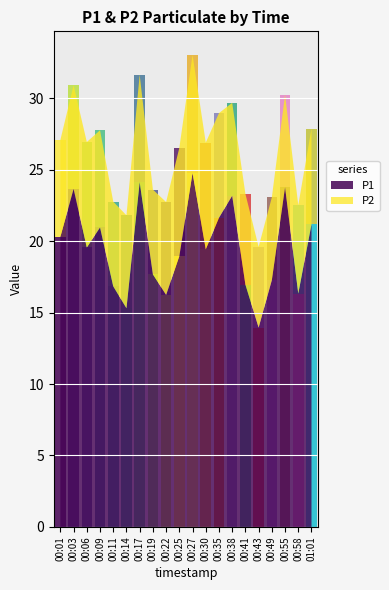

How many series are shown in this chart?

2